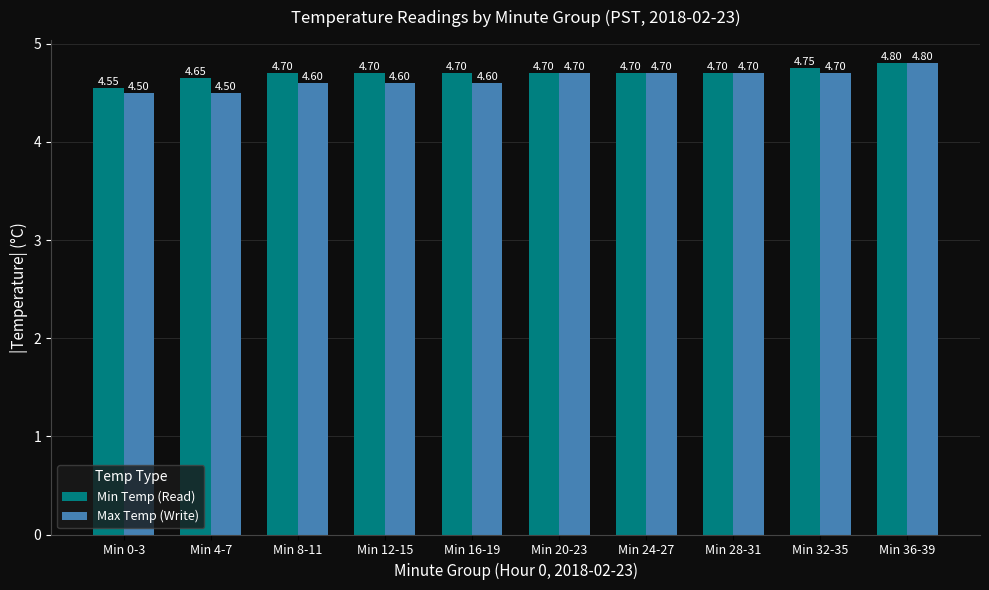

What is the average value of the Min Temp (Read) series?

4.7